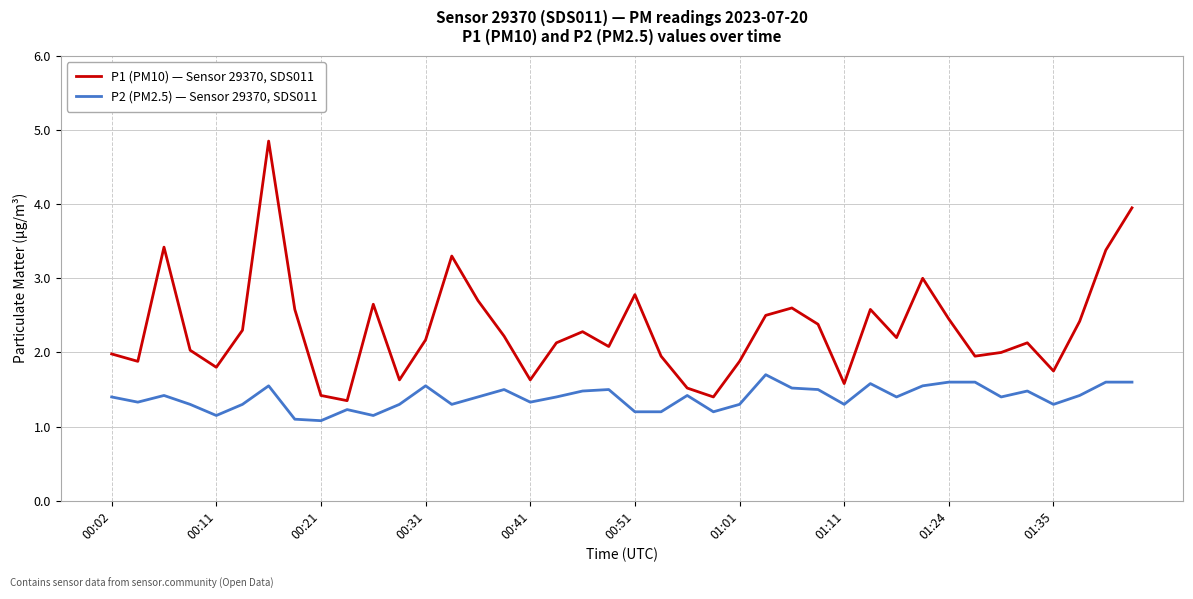

Which series has the largest range (max minus min)?

P1 (PM10) — Sensor 29370, SDS011